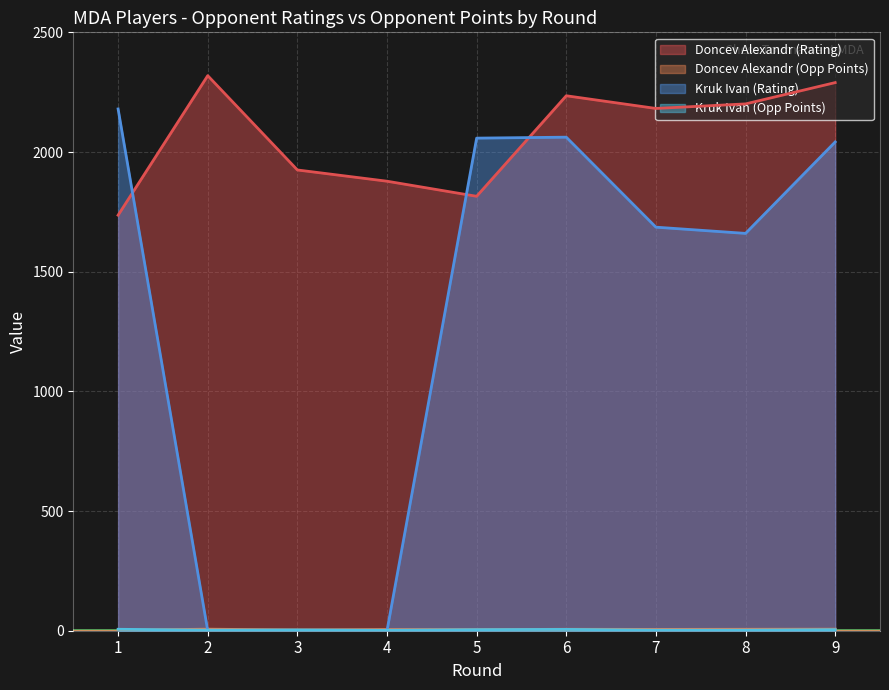

Between 6 and 8, which series saw the biggest shift?

Kruk Ivan (Rating)